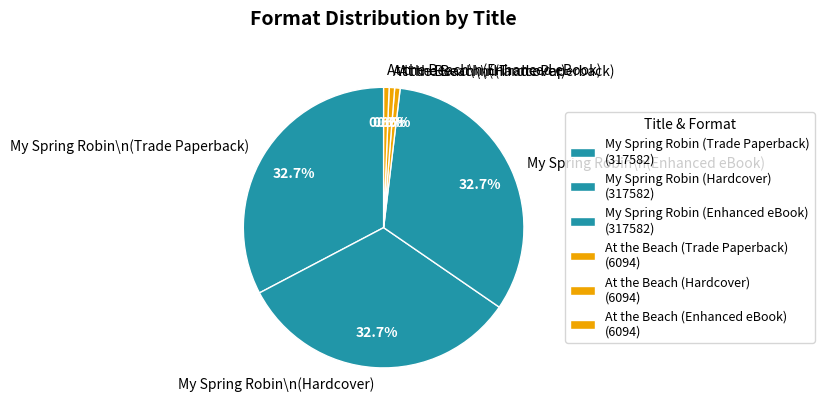

Is My Spring Robin\n(Trade Paperback) the majority of the pie?

No